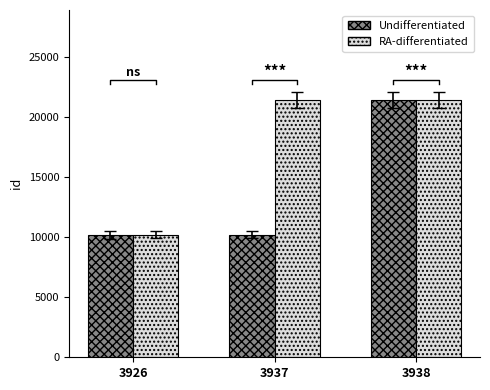

What is the total value across all series at 3926?

20394